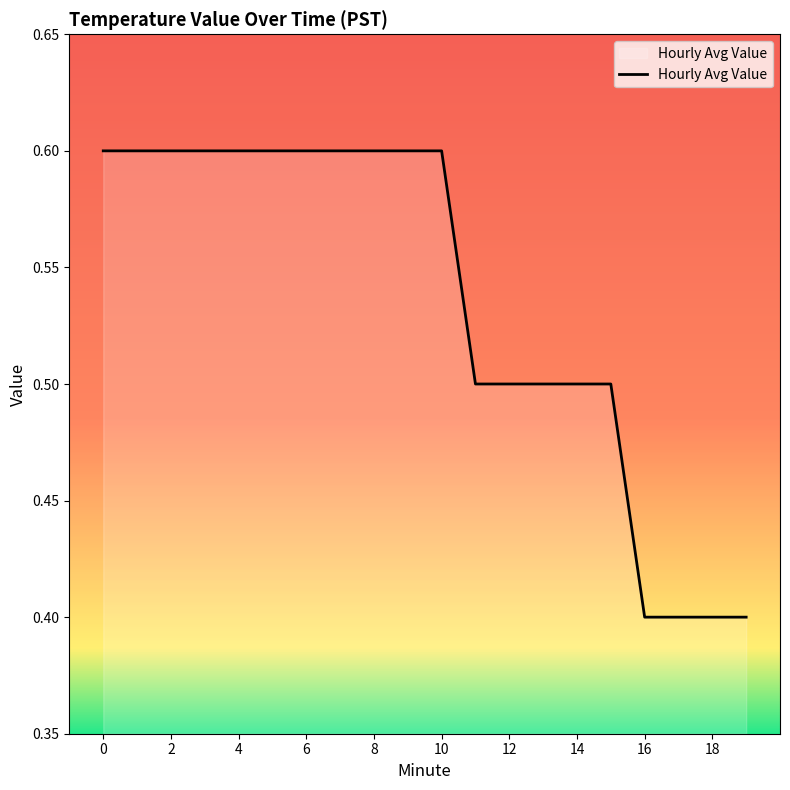

What is the maximum value shown in the chart?

0.6